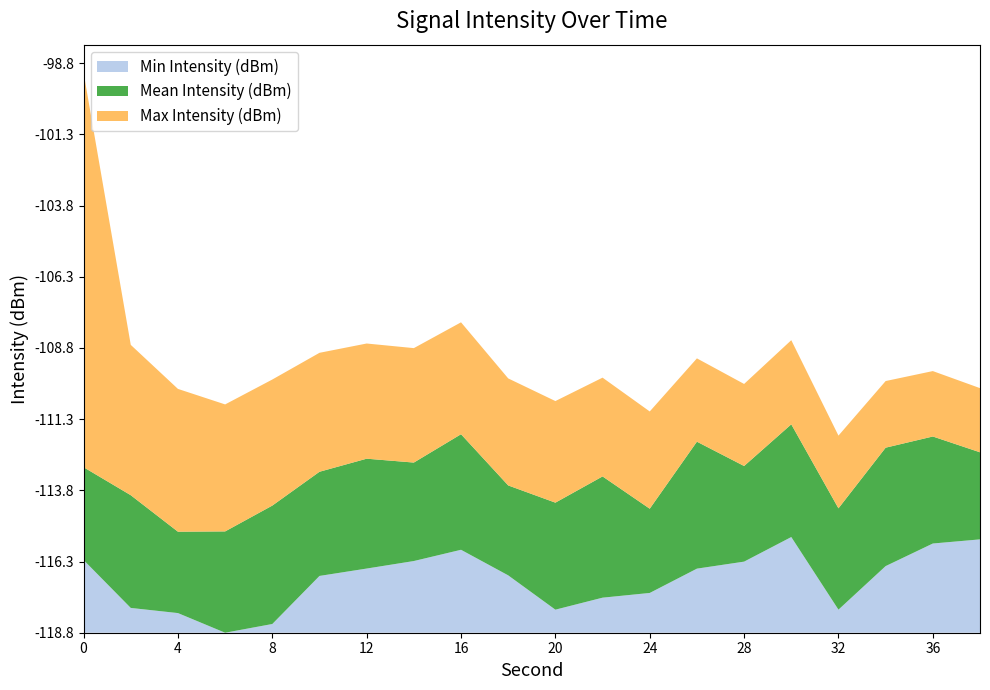

How many interior local valleys does the Mean Intensity (dBm) series have?

7